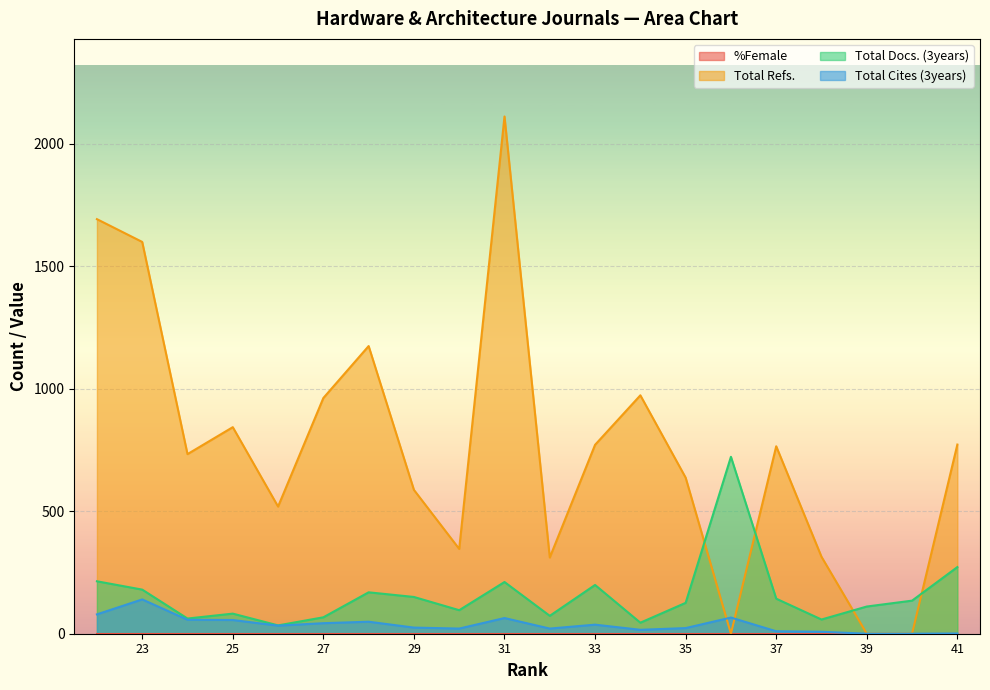

What is the sum of all Total Docs. (3years) values?

3149